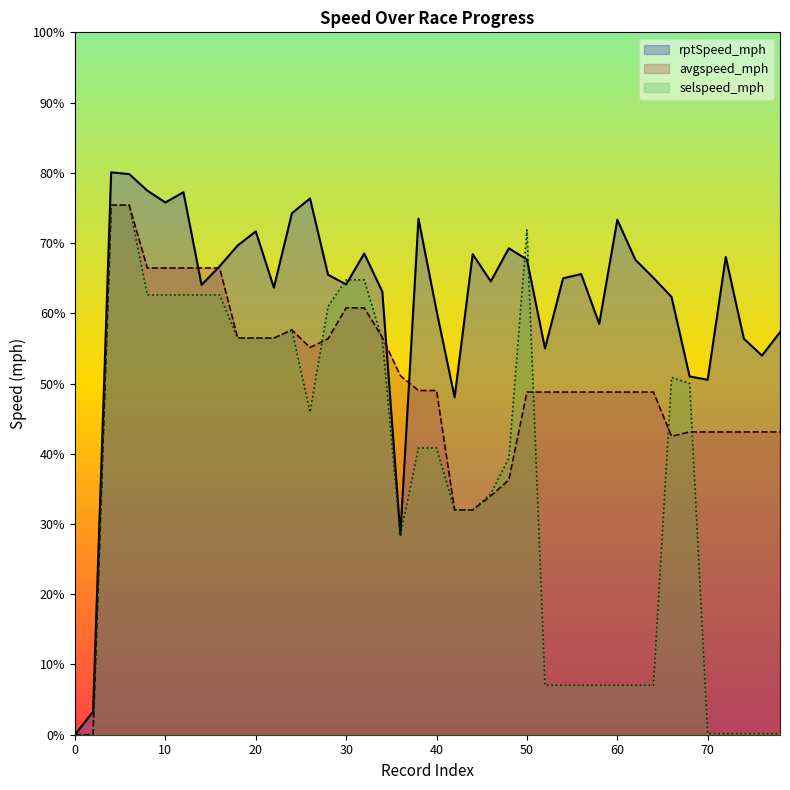

What are all the series names shown in the legend?

rptSpeed_mph, avgspeed_mph, selspeed_mph